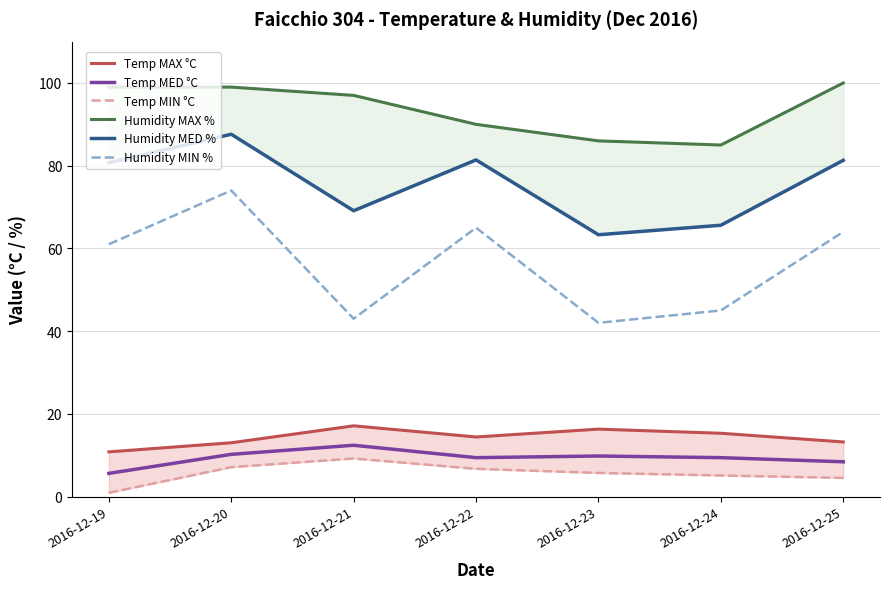

How many interior local peaks does the Humidity MED % series have?

2